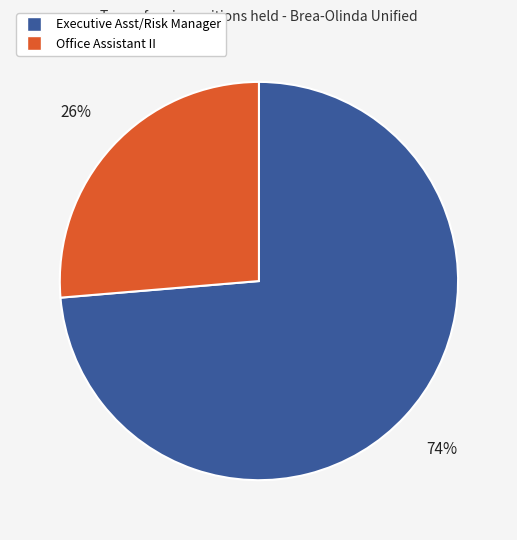

What percentage is the Executive Asst/Risk Manager slice, to the nearest percent?

74%